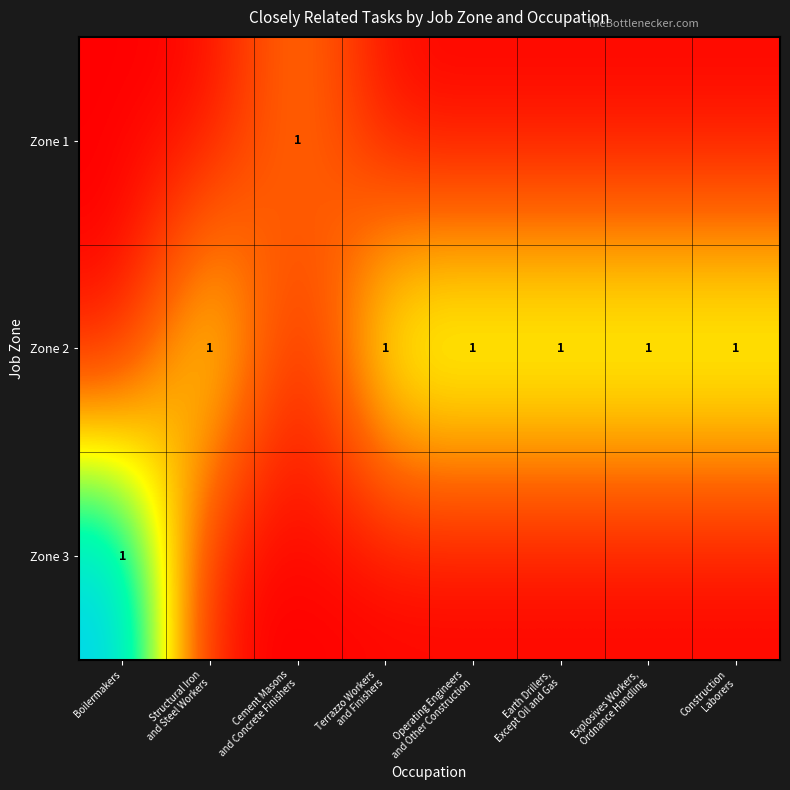

Which series has the largest total across all categories?

row_1